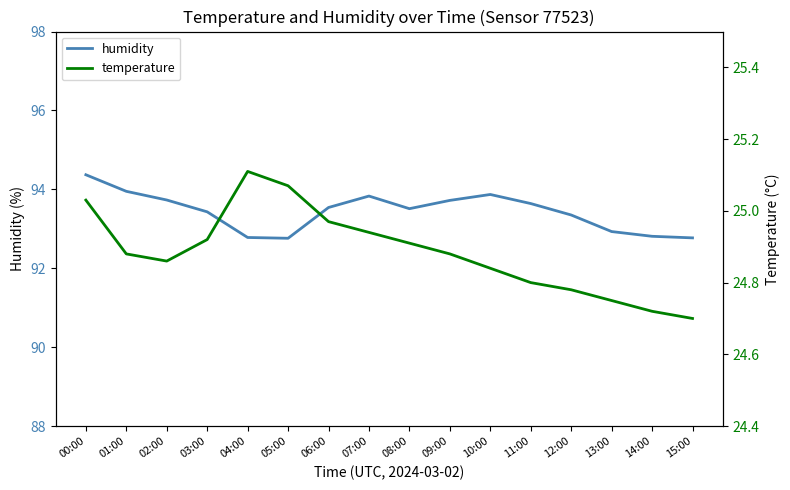

True or false: humidity has more than 2 interior local peaks.

False